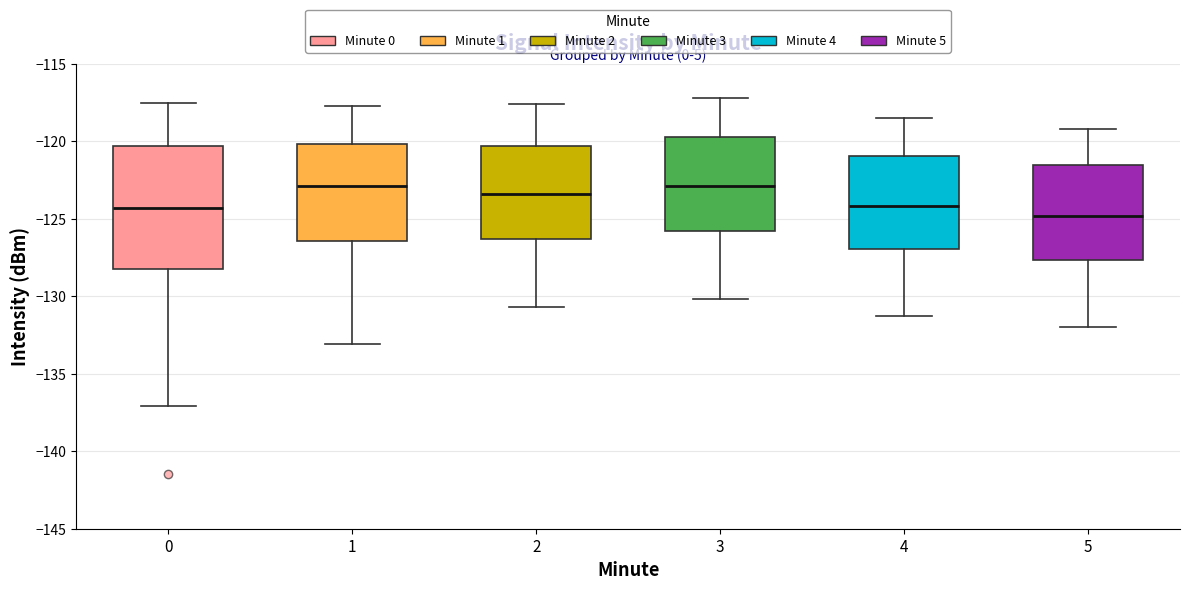

Reading left to right, read every box against the y-axis: the position of its median line, the range the box covers, and the ends of its whiskers. The values are not printed on the chart, so give them approximately, as read against the axis.

0: median -124.5, box -128.0 to -120.5, whiskers -137.0 to -117.5
1: median -123.0, box -126.5 to -120.0, whiskers -133.0 to -117.5
2: median -123.5, box -126.5 to -120.5, whiskers -130.5 to -117.5
3: median -123.0, box -126.0 to -119.5, whiskers -130.0 to -117.0
4: median -124.0, box -127.0 to -121.0, whiskers -131.5 to -118.5
5: median -125.0, box -127.5 to -121.5, whiskers -132.0 to -119.0